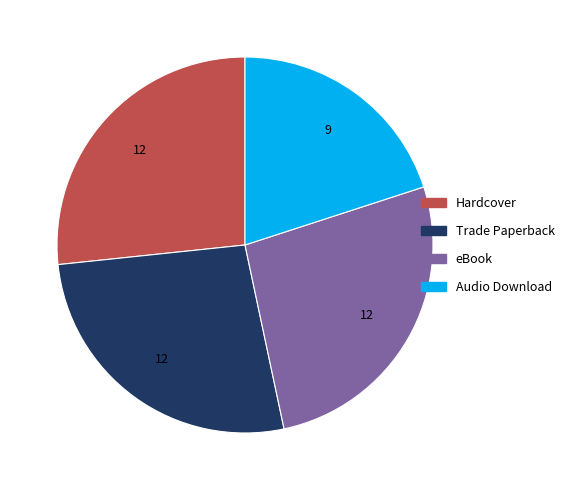

What is the ratio of the value at Hardcover to the value at Audio Download?

1.3